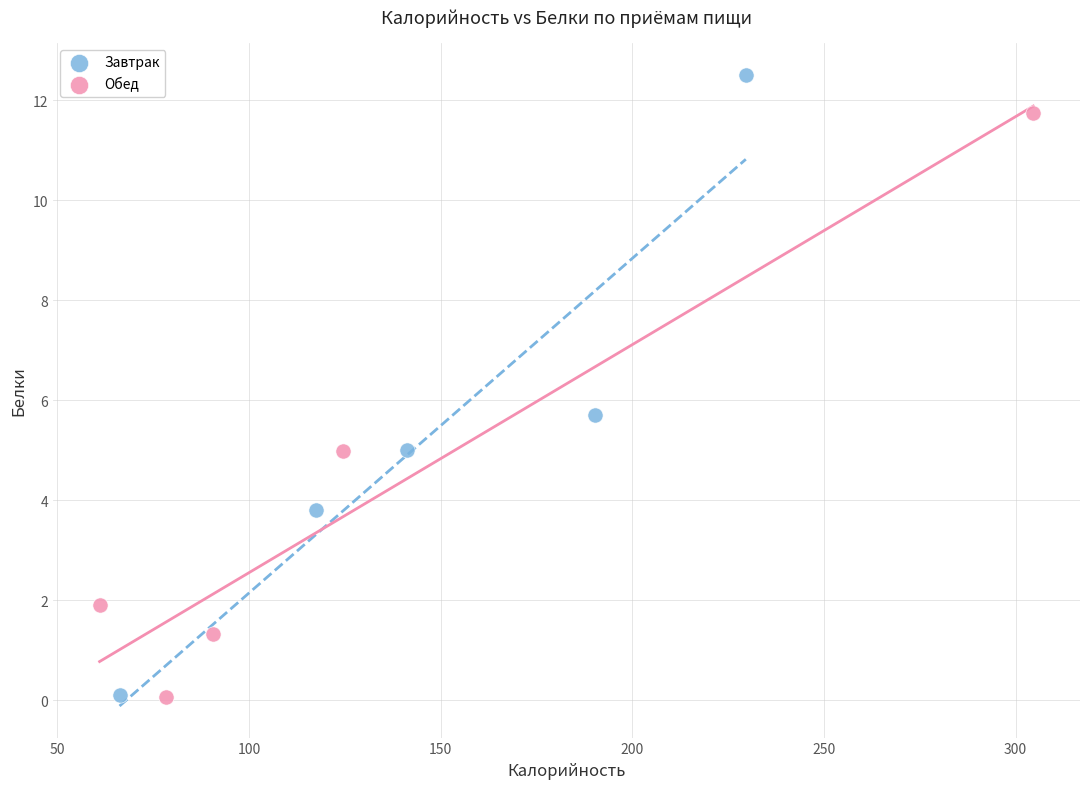

Which series reaches the maximum Y coordinate?

Завтрак